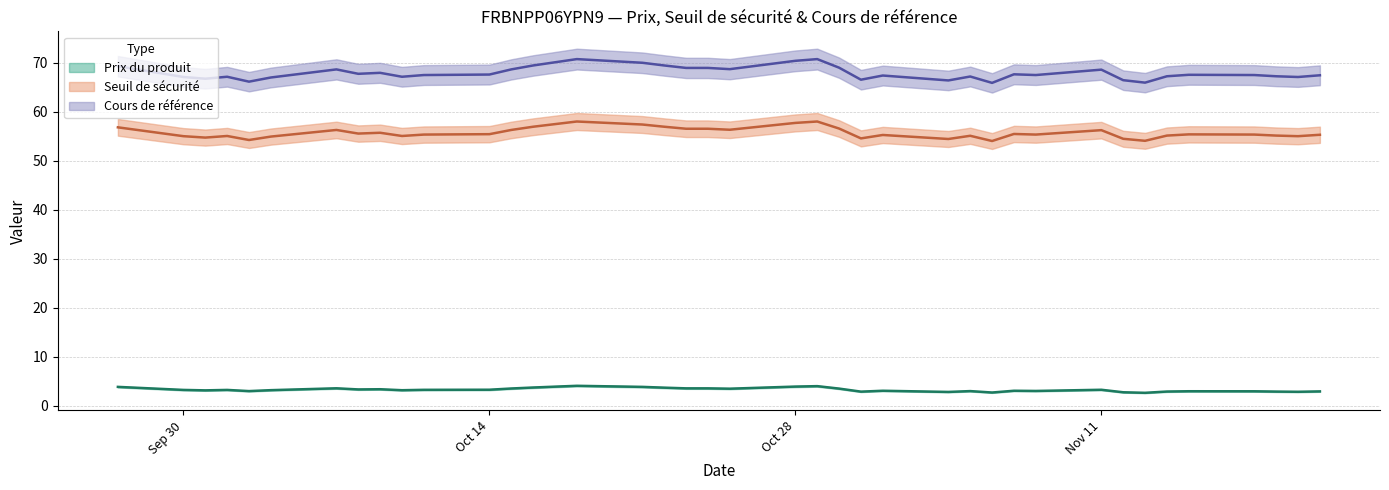

Rank the series at 9 from lowest to highest value.

Prix du produit, Seuil de sécurité, Cours de référence